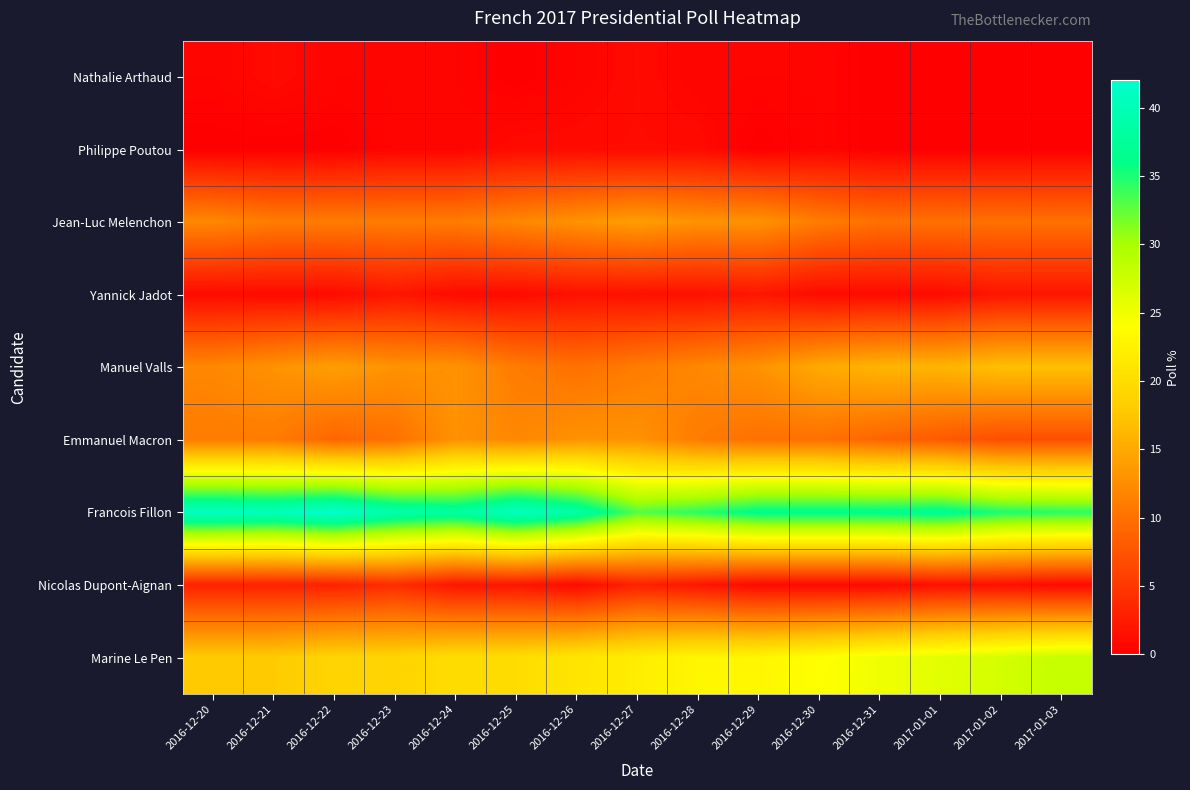

Which has a higher value, 2016-12-30 or 2016-12-29?

2016-12-30